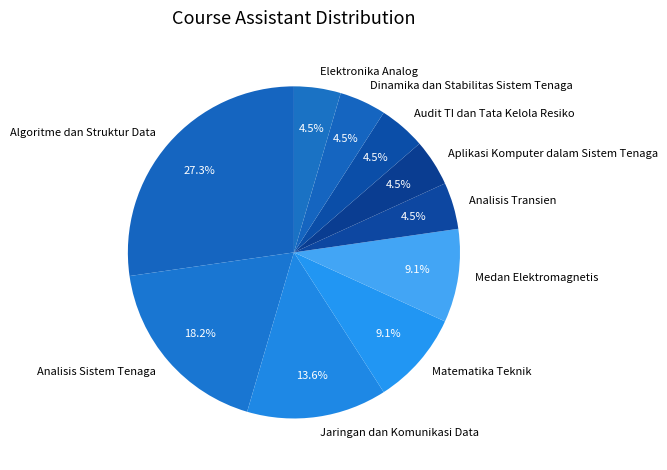

How many slices are in this pie chart?

10